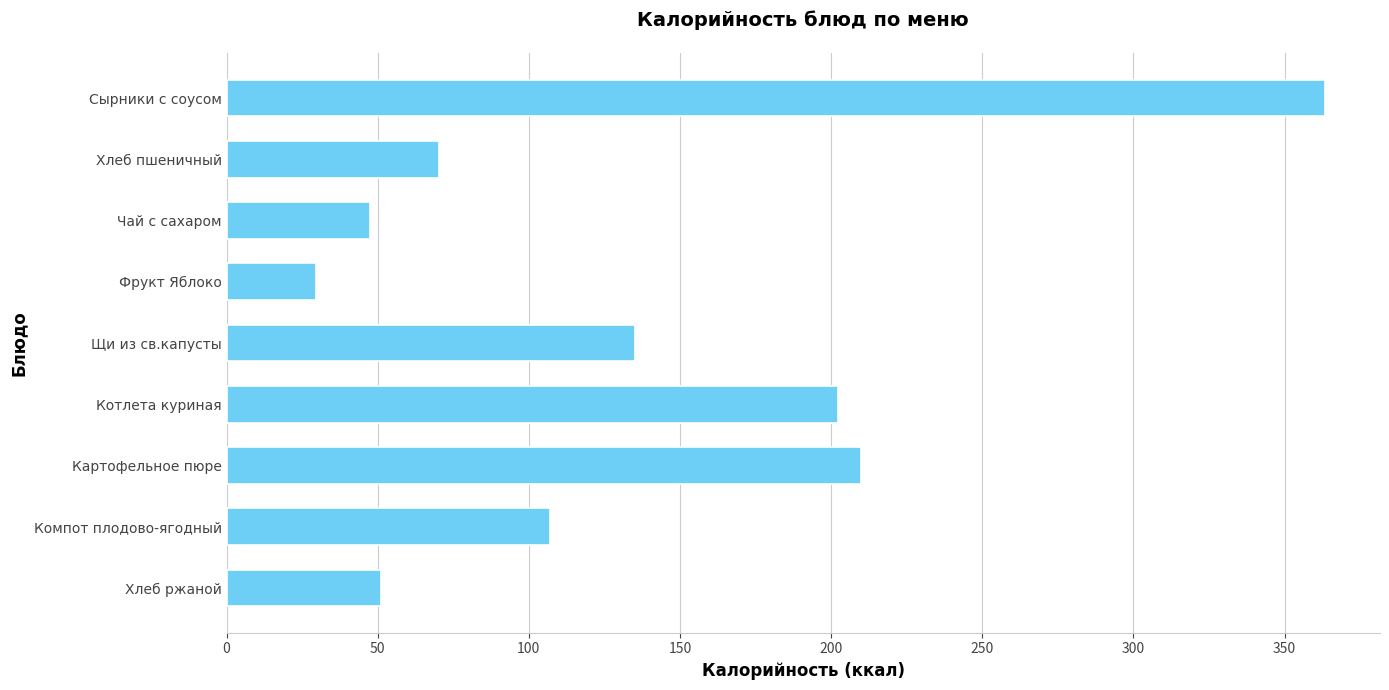

Reading top to bottom, extract all data points from this chart.

363.4	70.1	47.3	29.5	135.3	202.2	209.9	106.9	51.2